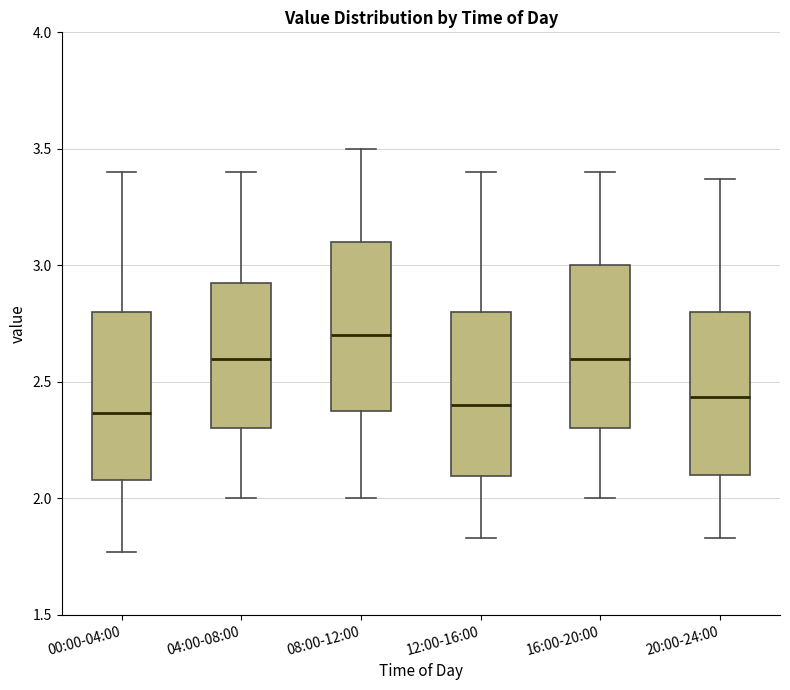

Reading left to right, read every box against the y-axis: the position of its median line, the range the box covers, and the ends of its whiskers. The values are not printed on the chart, so give them approximately, as read against the axis.

00:00-04:00: median 2.35, box 2.10 to 2.80, whiskers 1.75 to 3.40
04:00-08:00: median 2.60, box 2.30 to 2.95, whiskers 2.00 to 3.40
08:00-12:00: median 2.70, box 2.40 to 3.10, whiskers 2.00 to 3.50
12:00-16:00: median 2.40, box 2.10 to 2.80, whiskers 1.85 to 3.40
16:00-20:00: median 2.60, box 2.30 to 3.00, whiskers 2.00 to 3.40
20:00-24:00: median 2.45, box 2.10 to 2.80, whiskers 1.85 to 3.35